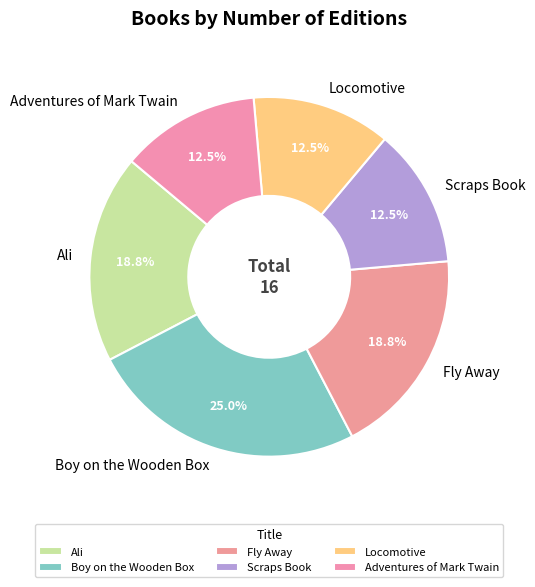

The Adventures of Mark Twain slice represents 2% of the pie. True or false?

False